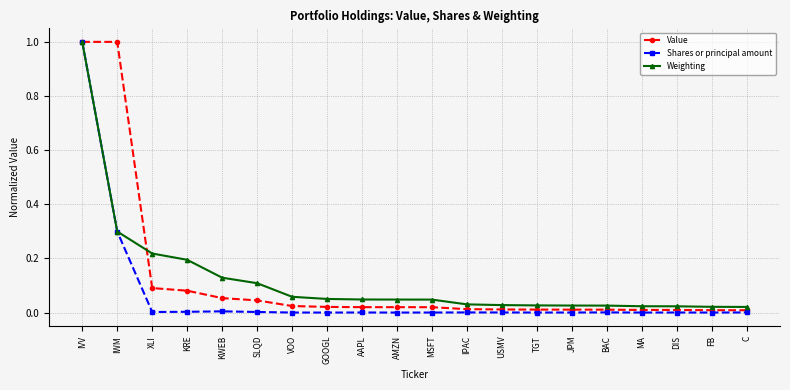

Which series changed the most between XLI and AAPL?

Weighting